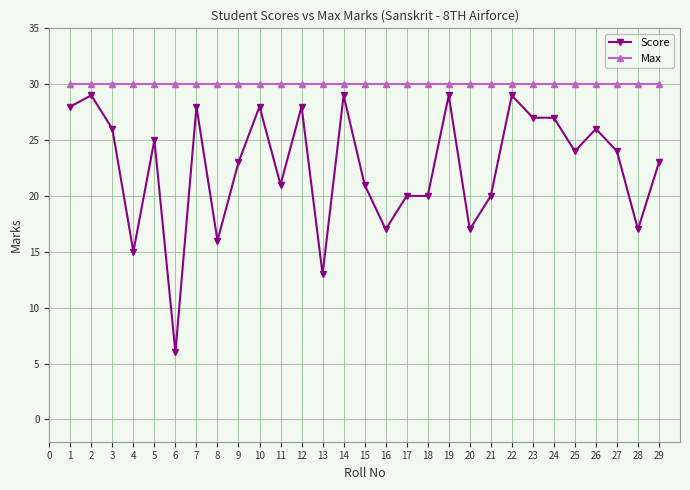

True or false: Score and Max intersect in this chart.

False